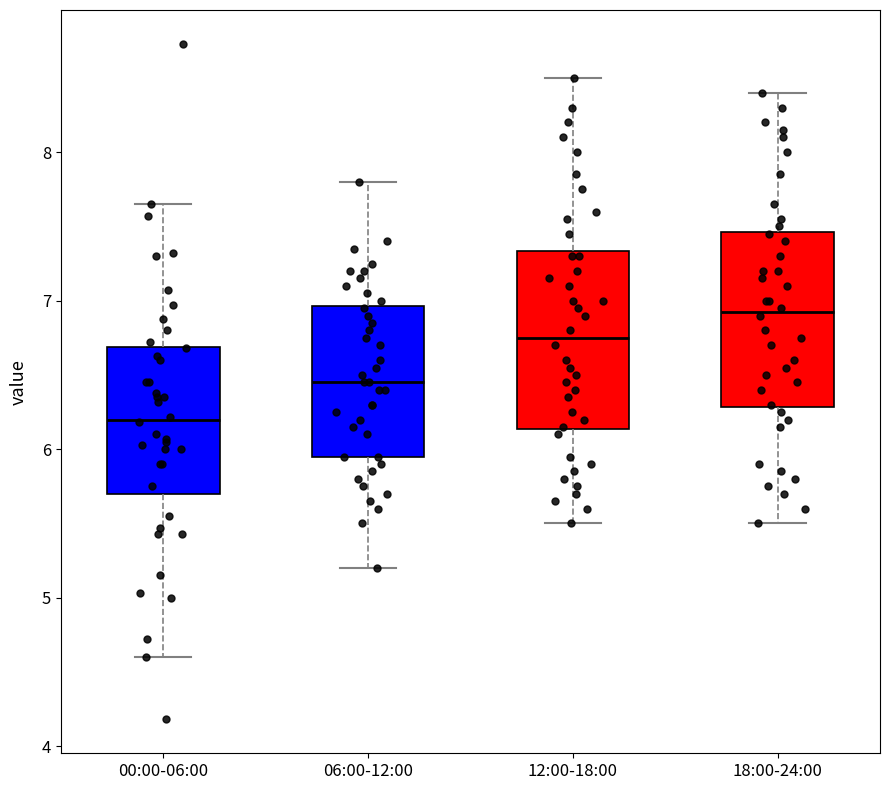

Reading left to right, read every box against the y-axis: the position of its median line, the range the box covers, and the ends of its whiskers. The values are not printed on the chart, so give them approximately, as read against the axis.

00:00-06:00: median 6.2, box 5.7 to 6.7, whiskers 4.6 to 7.7
06:00-12:00: median 6.5, box 6.0 to 7.0, whiskers 5.2 to 7.8
12:00-18:00: median 6.8, box 6.1 to 7.3, whiskers 5.5 to 8.5
18:00-24:00: median 6.9, box 6.3 to 7.5, whiskers 5.5 to 8.4